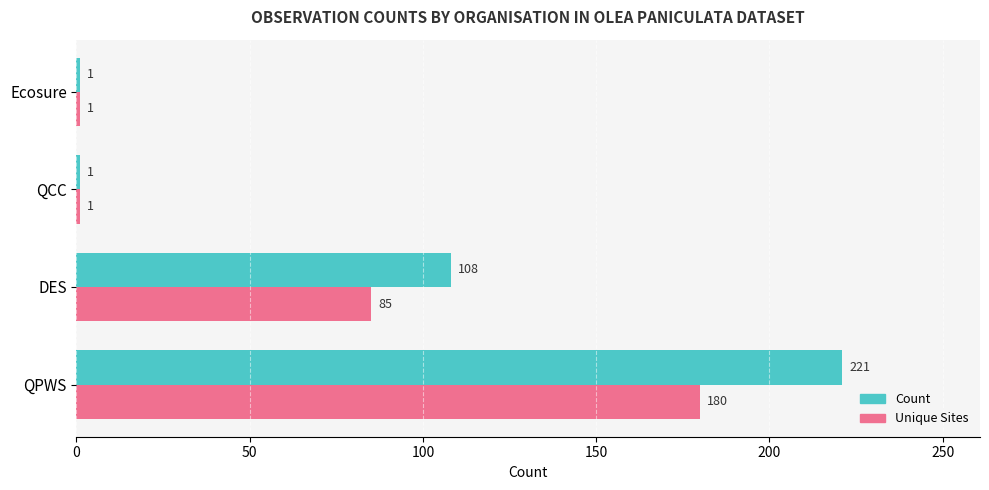

How many series are shown in this chart?

2